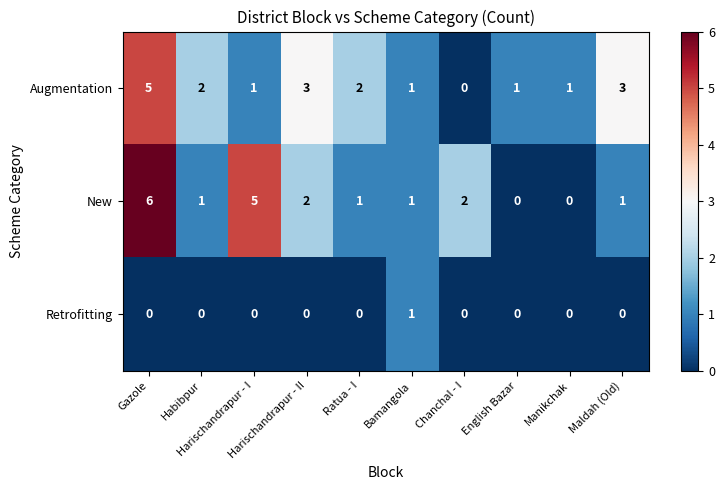

Count the Augmentation values in the range 1 to 3.

8